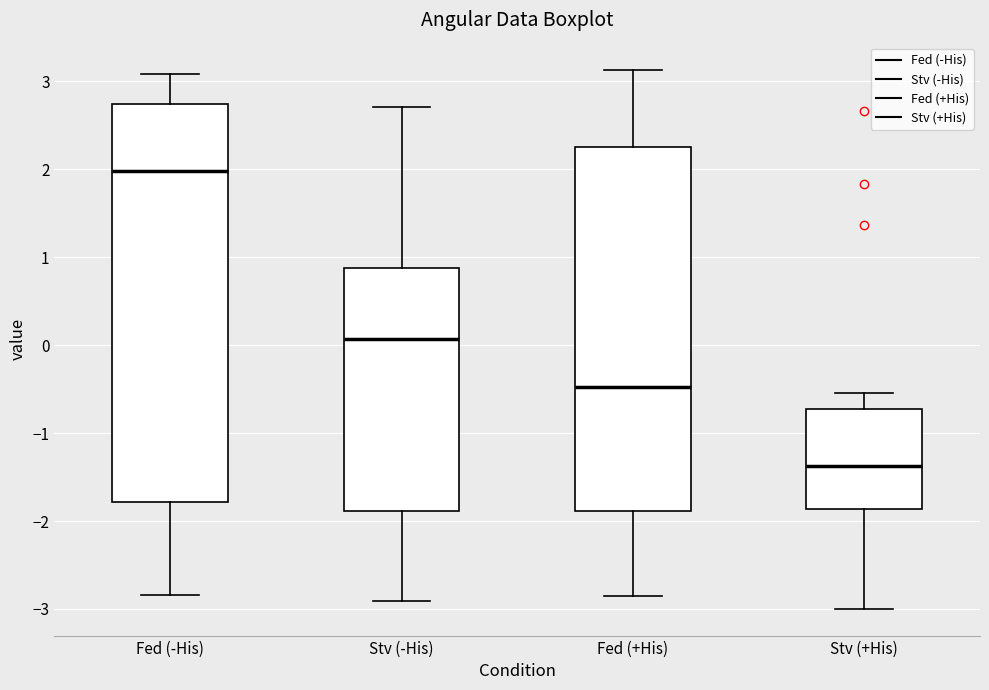

Where does the lower whisker of the box for Fed (-His) end on the y-axis? The values are not printed on the chart, so give them approximately, as read against the axis.

-2.8